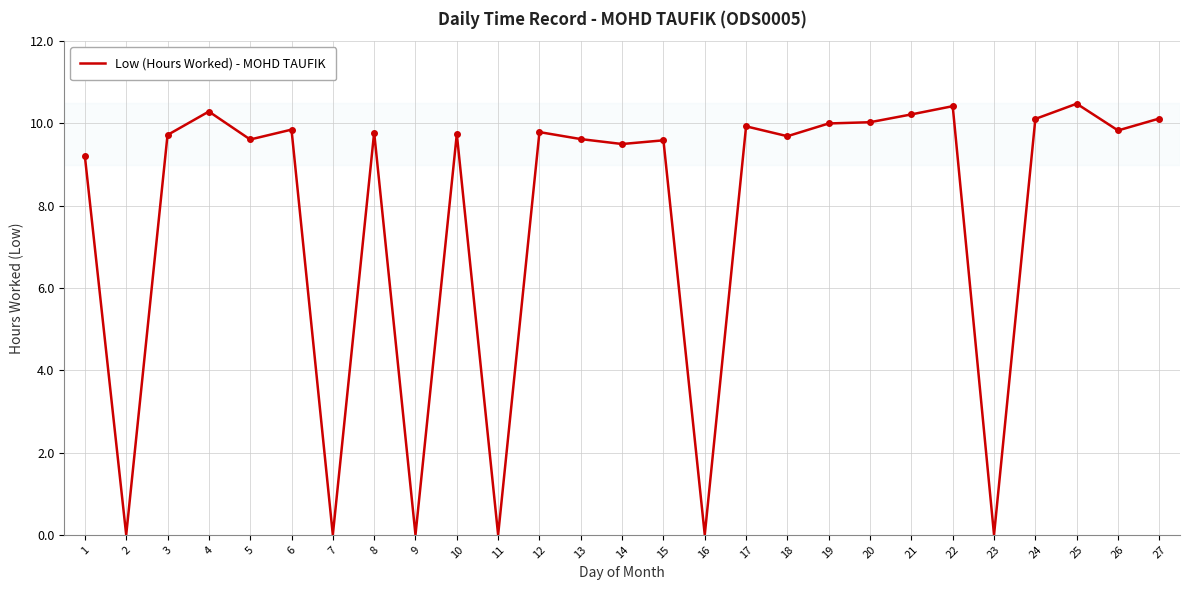

What is the difference between the maximum and minimum values?

10.5